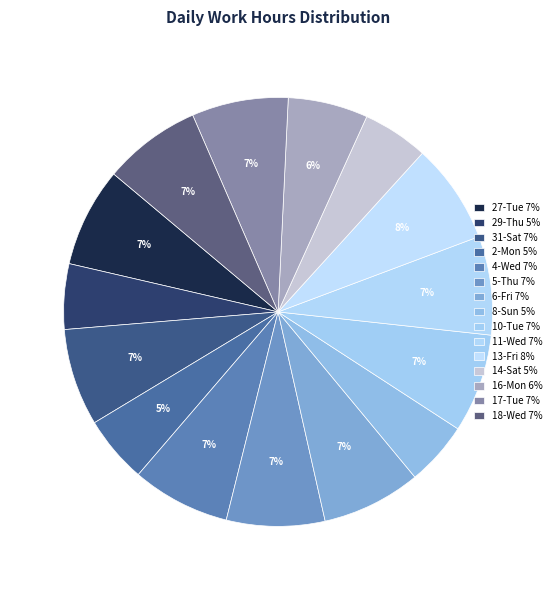

Which slice is the smallest?

8-Sun